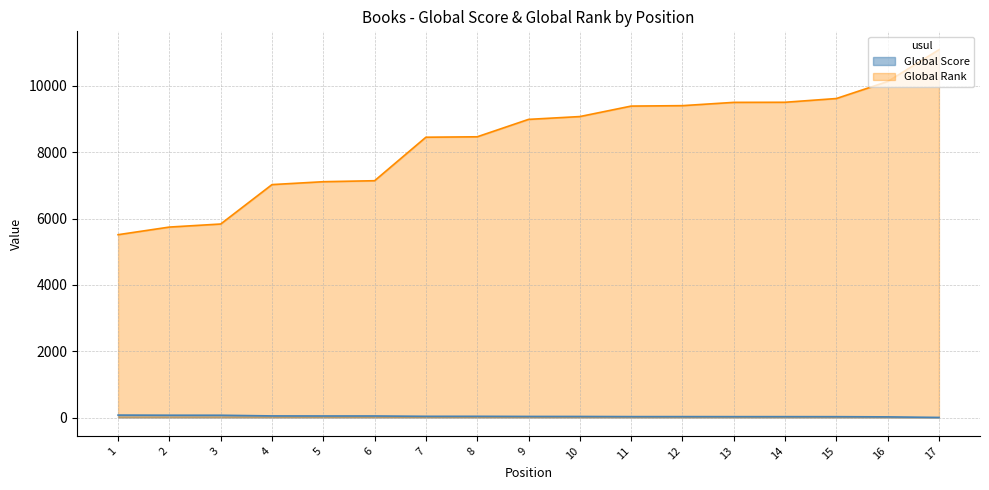

What is the approximate value of Global Score at 8?

36